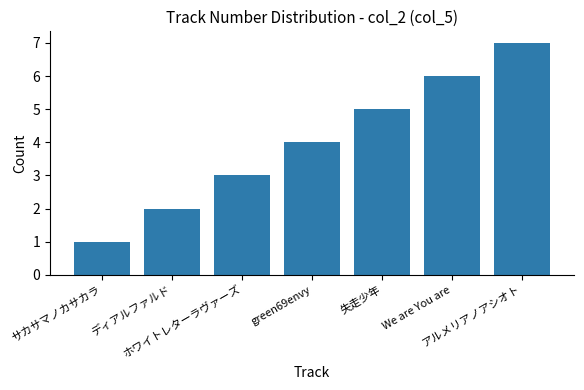

What is the minimum value shown in the chart?

1